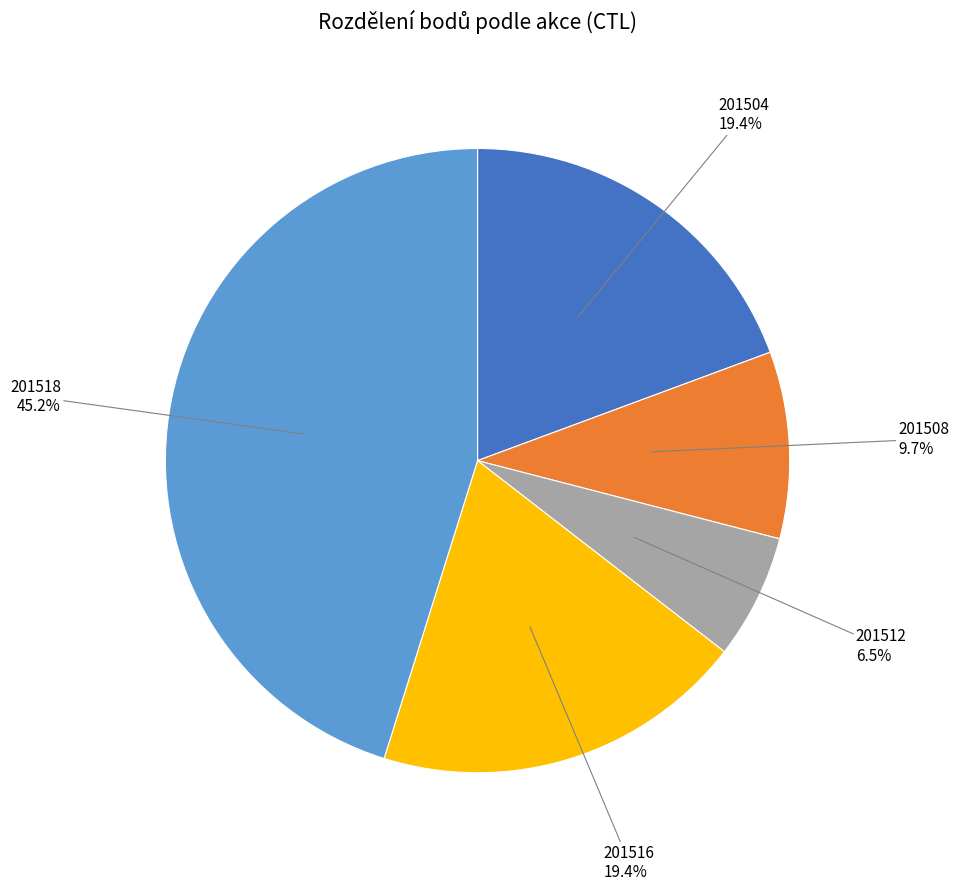

Is there a majority slice in this chart?

No